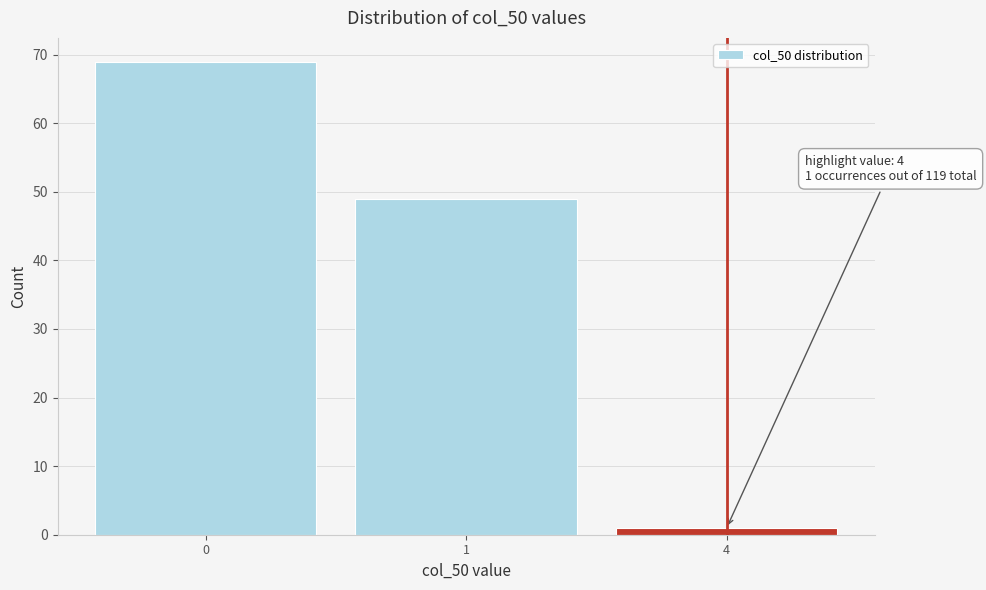

Reading left to right, extract all data points from this chart.

69	49	1